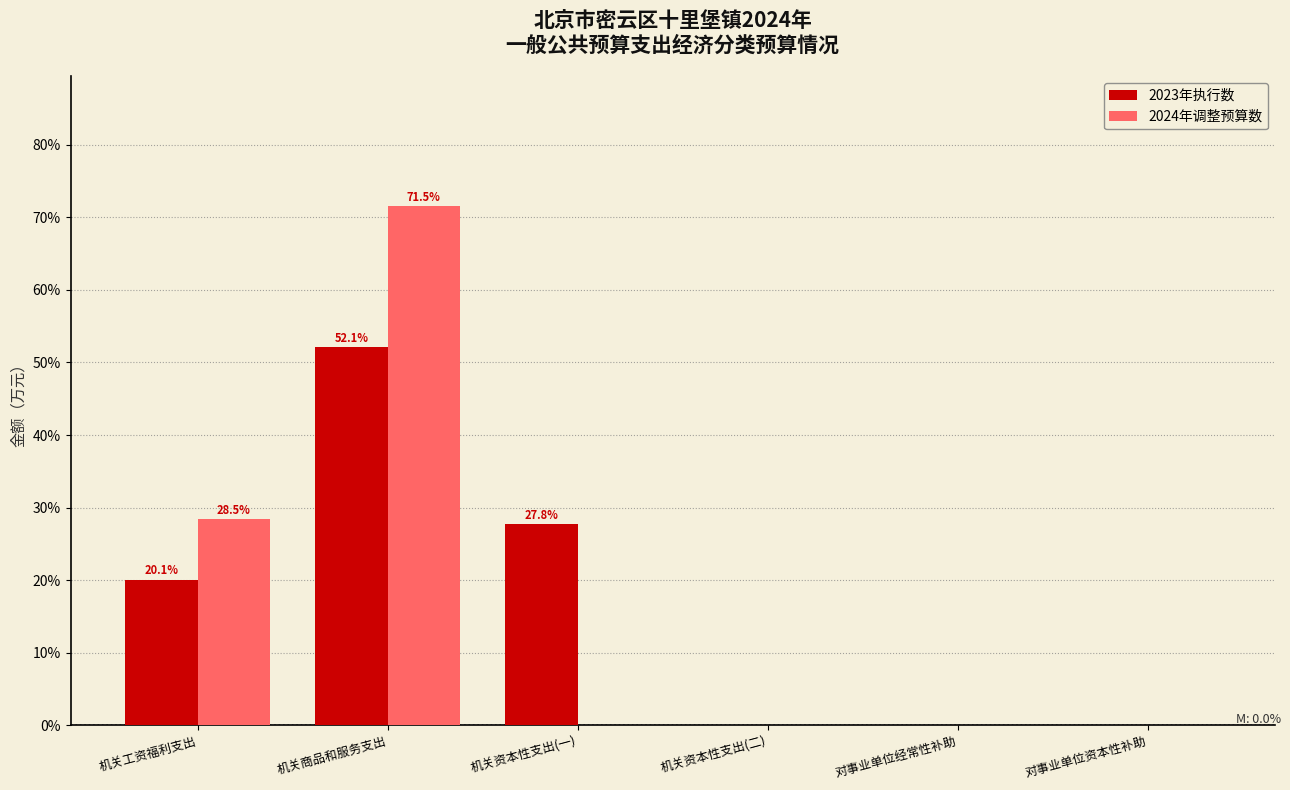

Reading left to right, transcribe all the data shown in this chart.

2023年执行数: 机关工资福利支出=20.1	机关商品和服务支出=52.1	机关资本性支出(一)=27.8	机关资本性支出(二)=0.0	对事业单位经常性补助=0.0	对事业单位资本性补助=0.0
2024年调整预算数: 机关工资福利支出=28.5	机关商品和服务支出=71.5	机关资本性支出(一)=0.0	机关资本性支出(二)=0.0	对事业单位经常性补助=0.0	对事业单位资本性补助=0.0